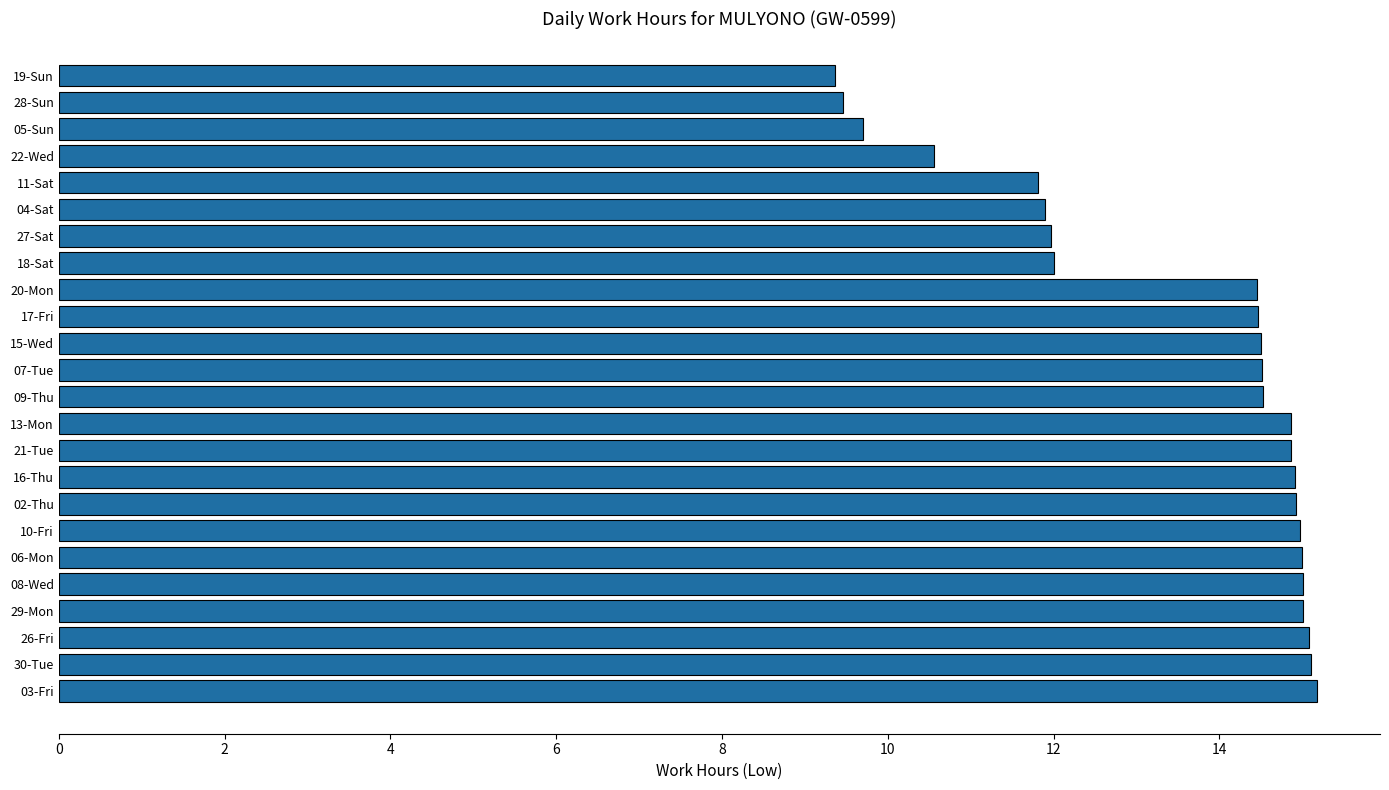

Is it true that the value at 17-Fri is 25.7?

False